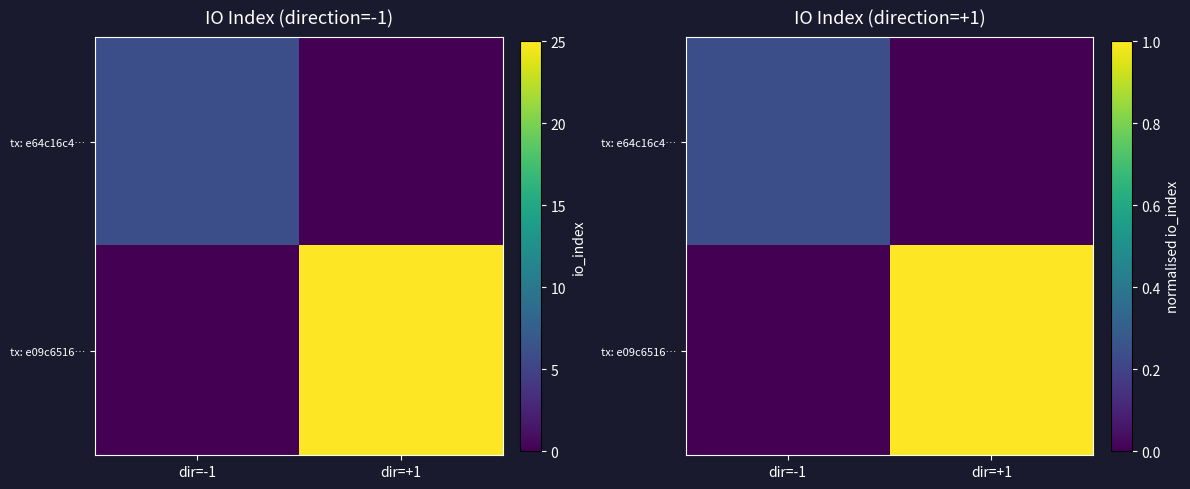

What is the difference between the maximum and minimum values in the tx: e64c16c4… series?

0.2